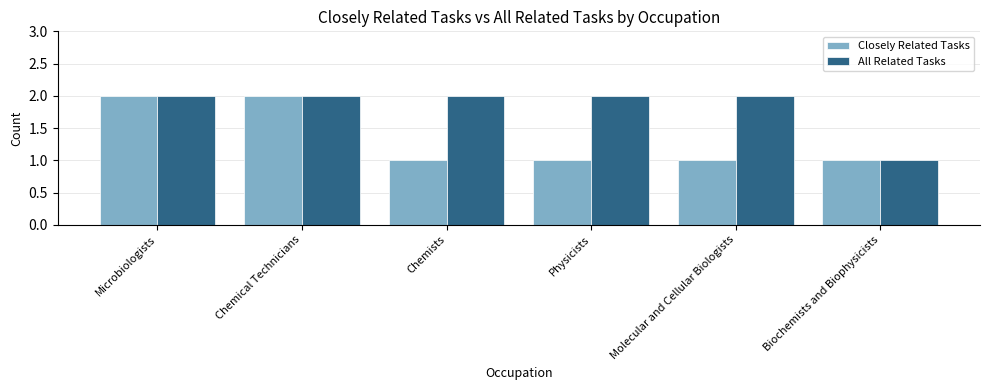

Which series has the largest total across all categories?

All Related Tasks